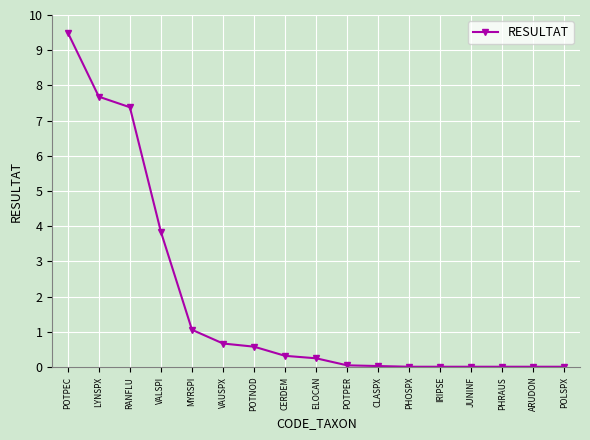

True or false: the data shows 12.9 at POTPEC.

False